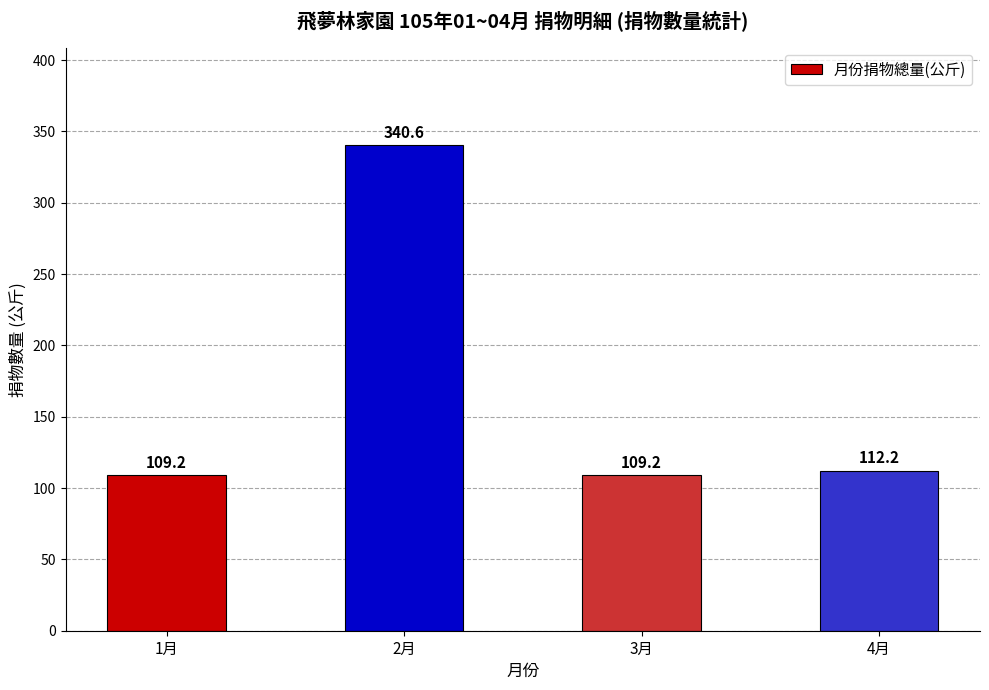

Which has a higher value, 4月 or 1月?

4月